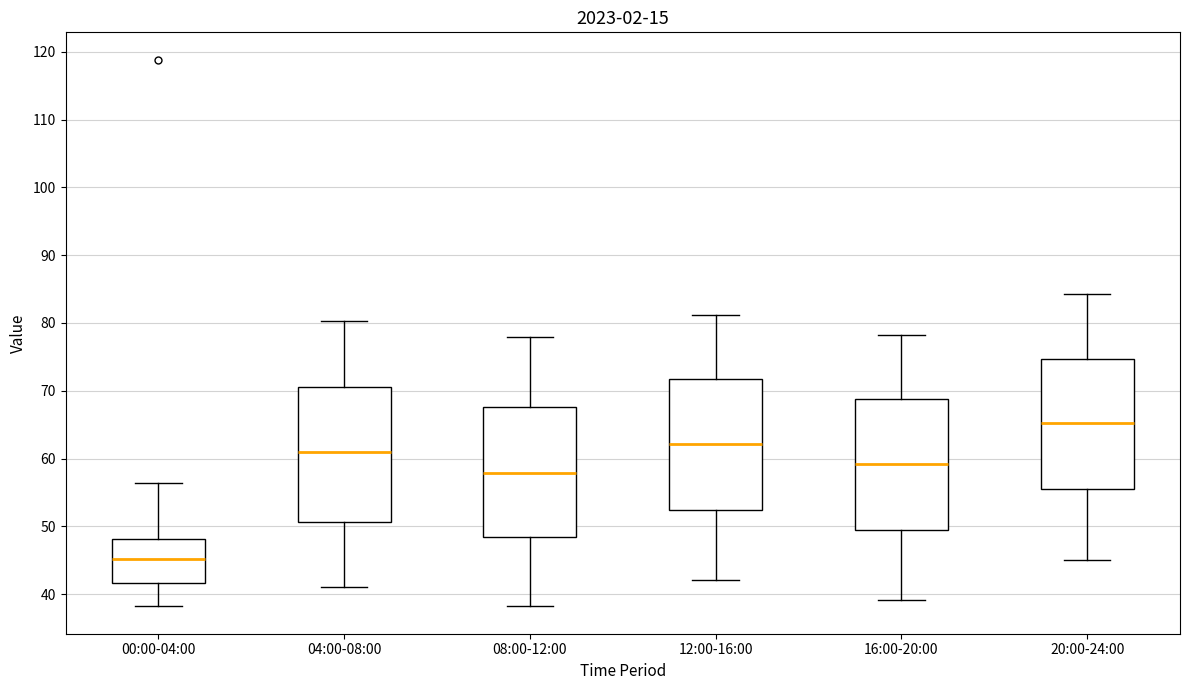

Where is the lower edge of the box for 00:00-04:00 on the y-axis? The values are not printed on the chart, so give them approximately, as read against the axis.

42